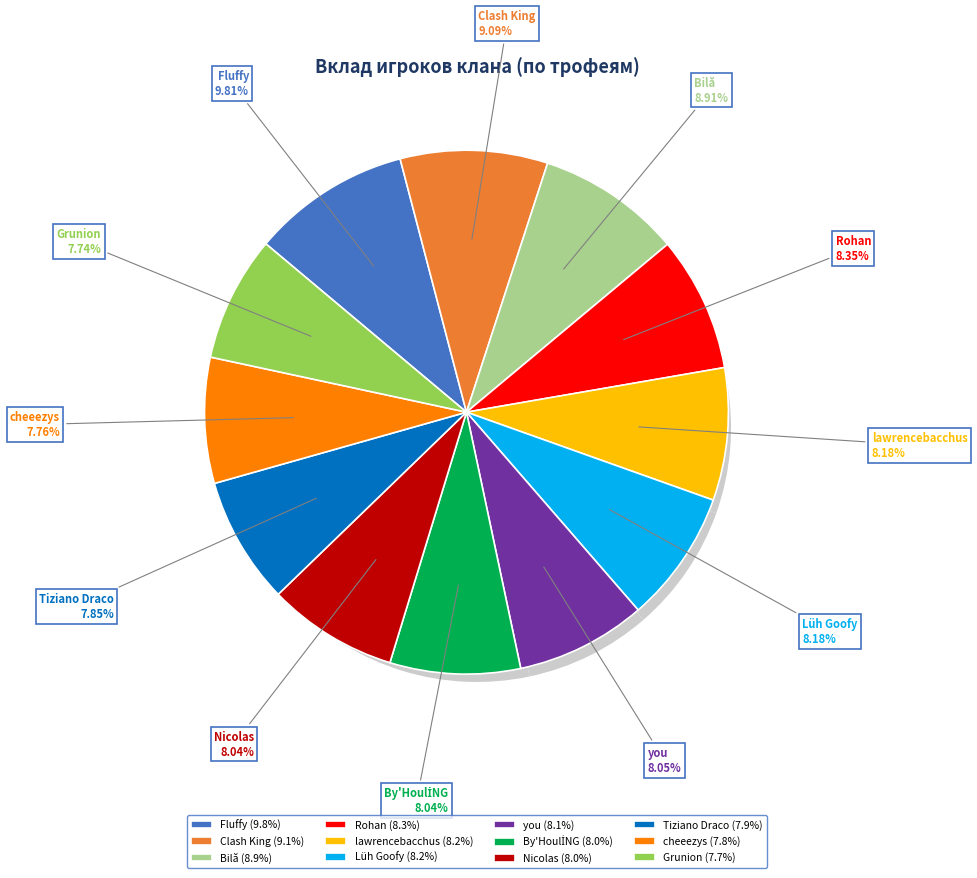

To the nearest percent, what is the average slice percentage?

8%